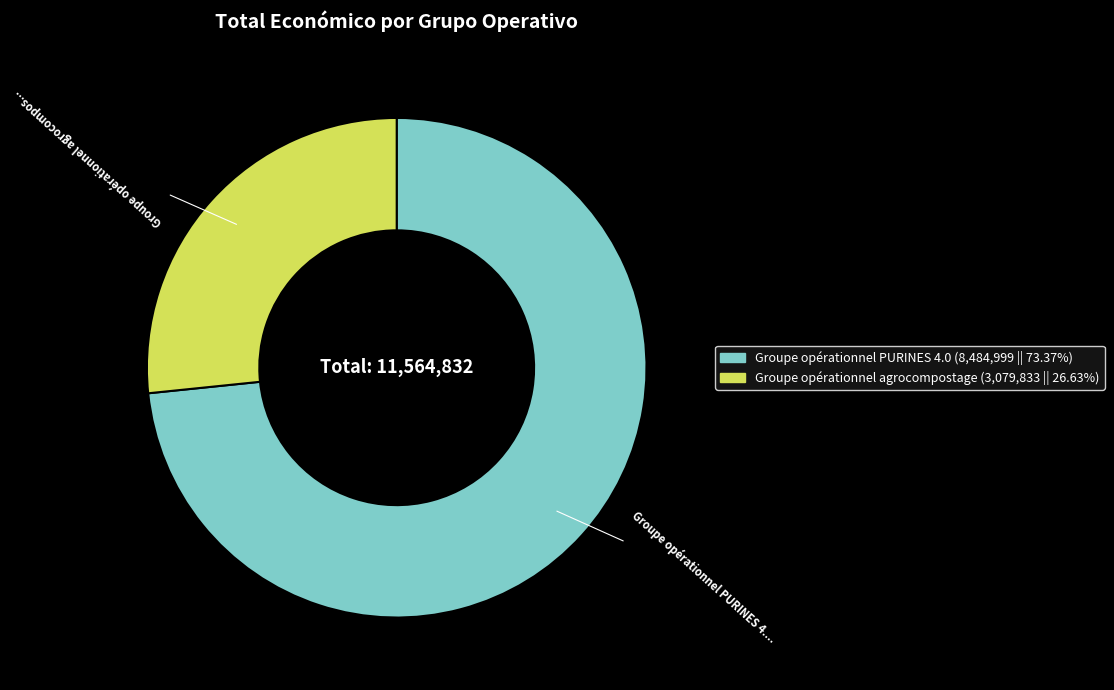

Does Groupe opérationnel agrocompostage represent more than half of the total?

No